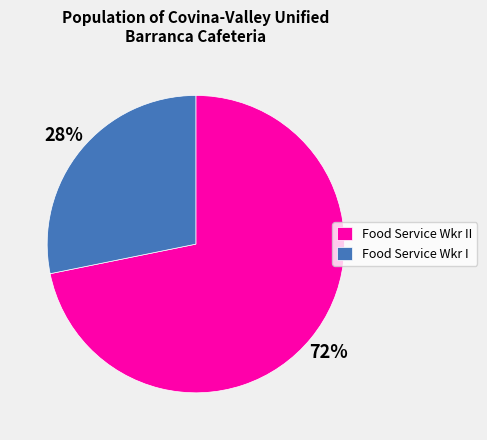

Which has a higher value, Food Service Wkr II or Food Service Wkr I?

Food Service Wkr II